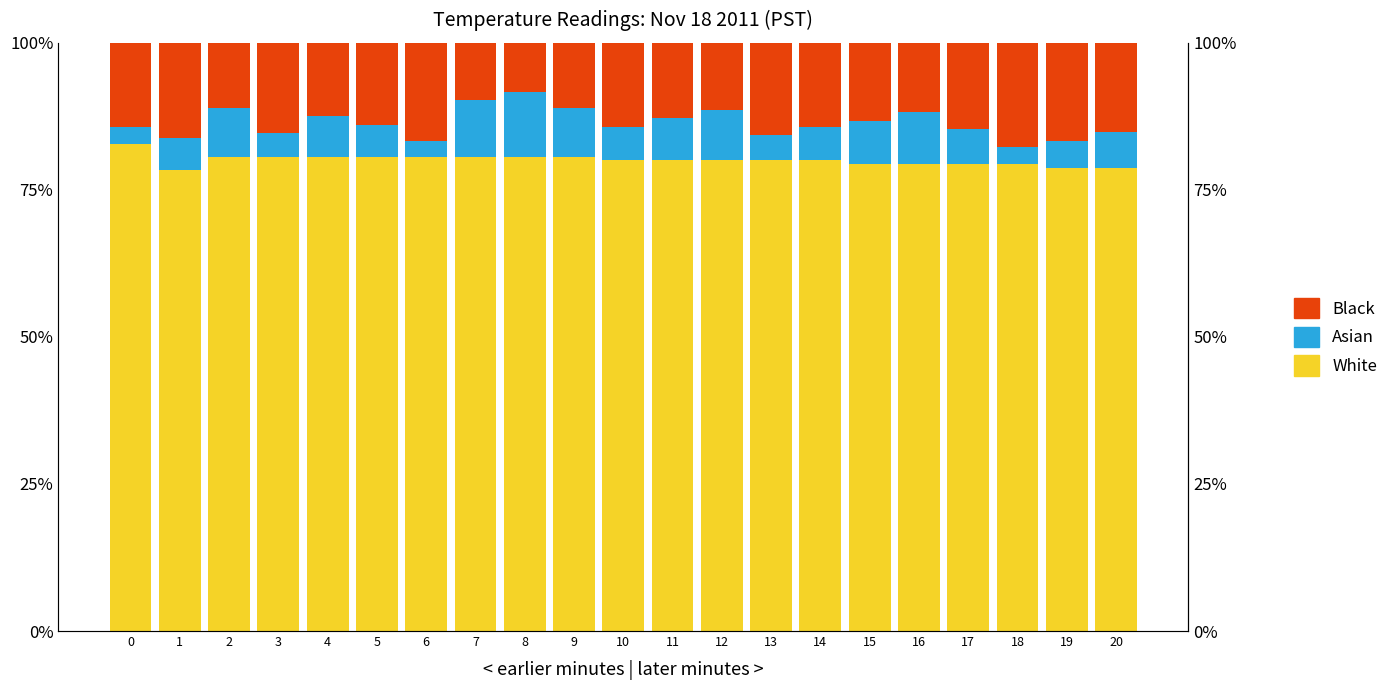

At how many categories does at least one series exceed 17?

21